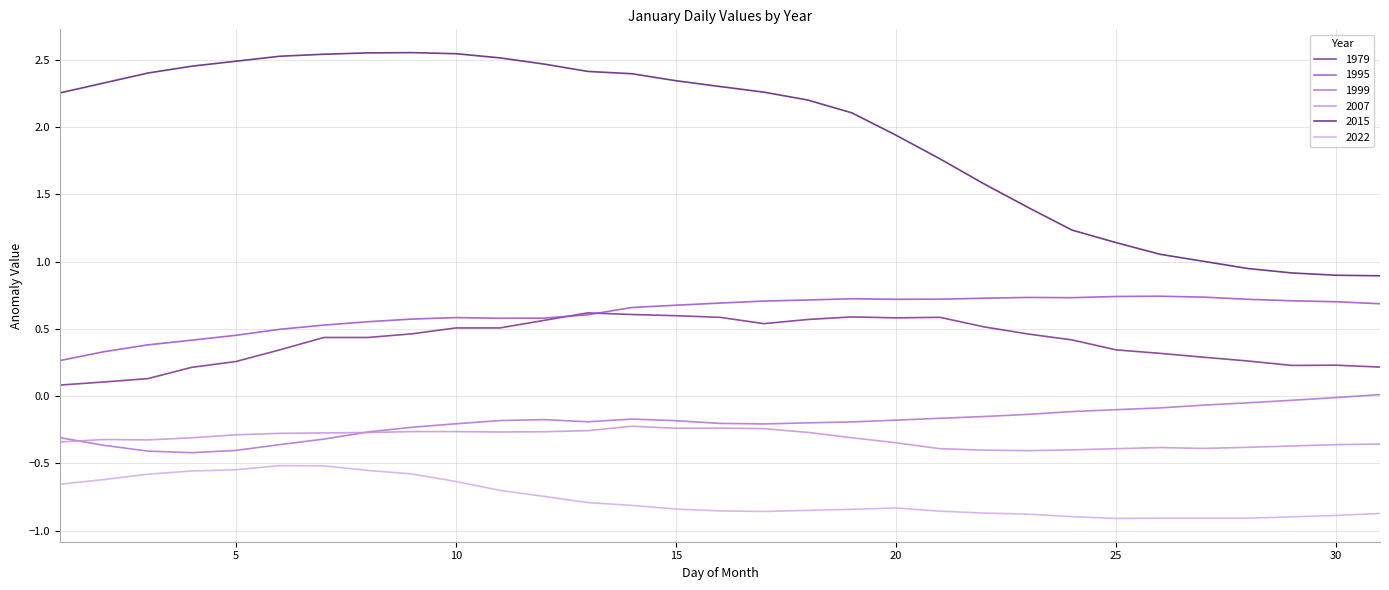

Does the chart have visible grid lines?

Yes